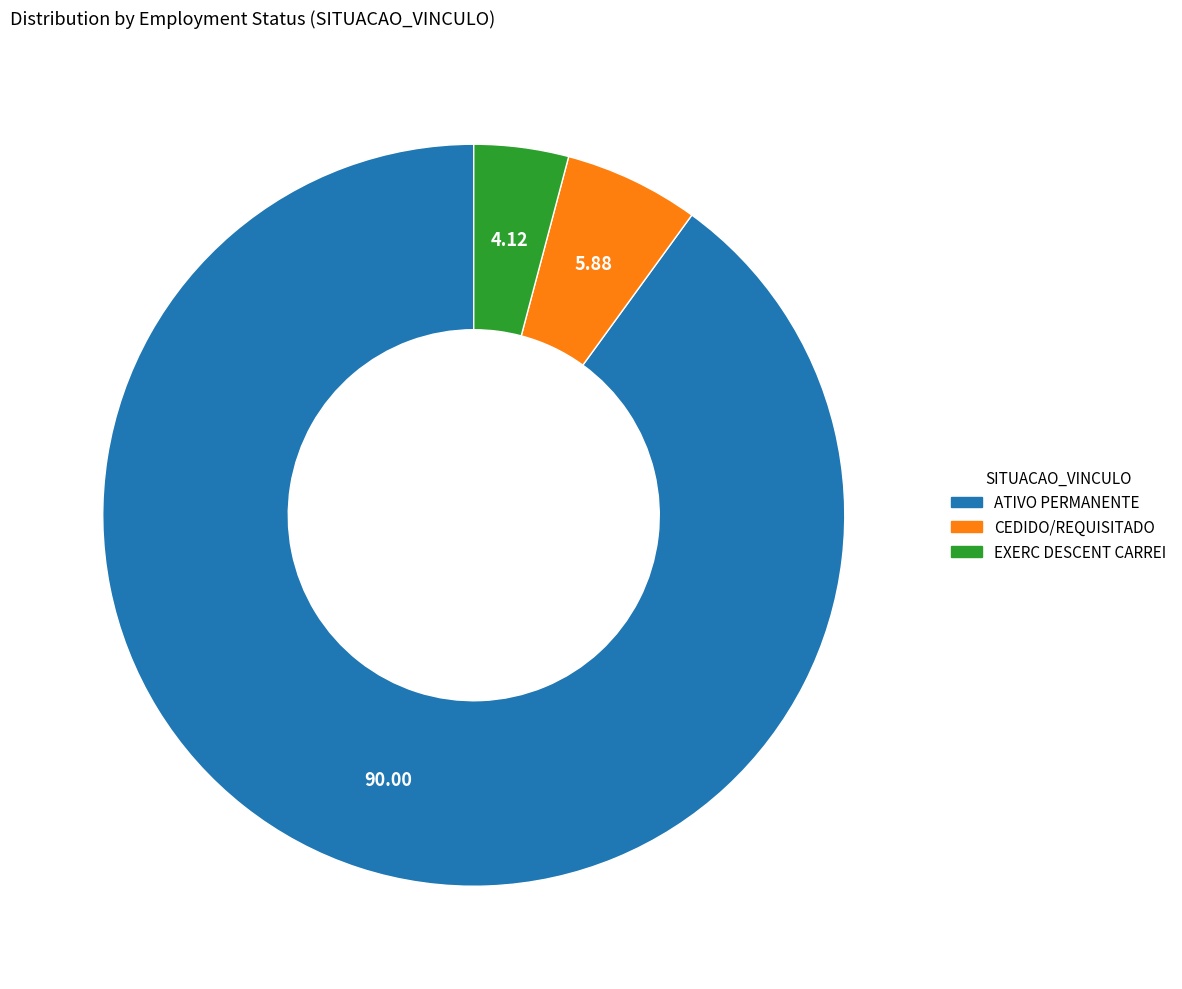

Which has a higher value, EXERC DESCENT CARREI or CEDIDO/REQUISITADO?

CEDIDO/REQUISITADO